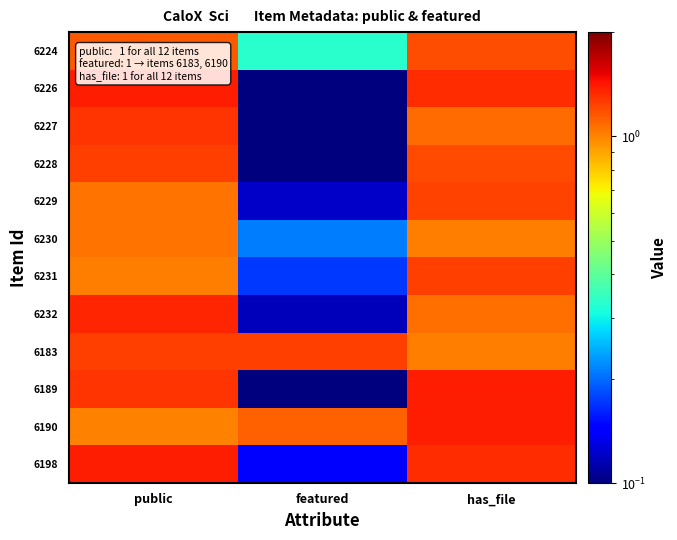

Which has a higher value, has_file or public?

has_file